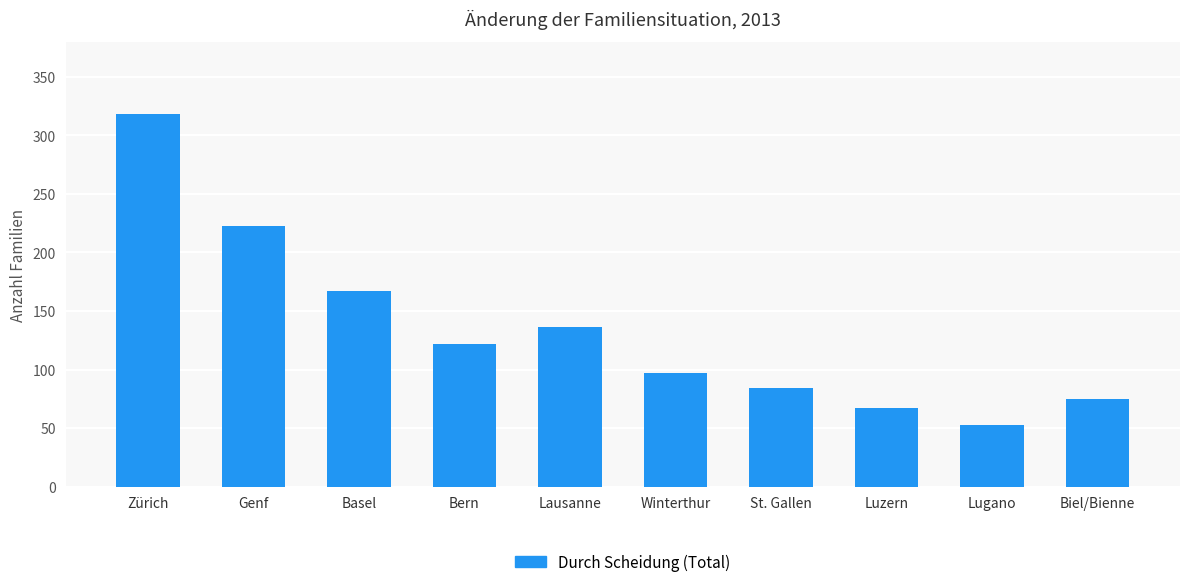

Rank the categories by value from highest to lowest.

Zürich, Genf, Basel, Lausanne, Bern, Winterthur, St. Gallen, Biel/Bienne, Luzern, Lugano